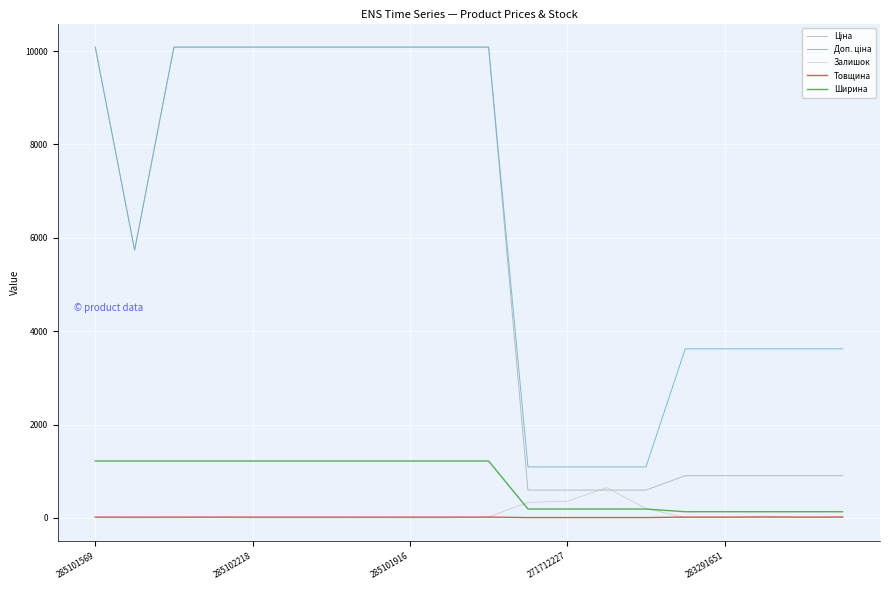

Which series has the widest spread of values?

Ціна